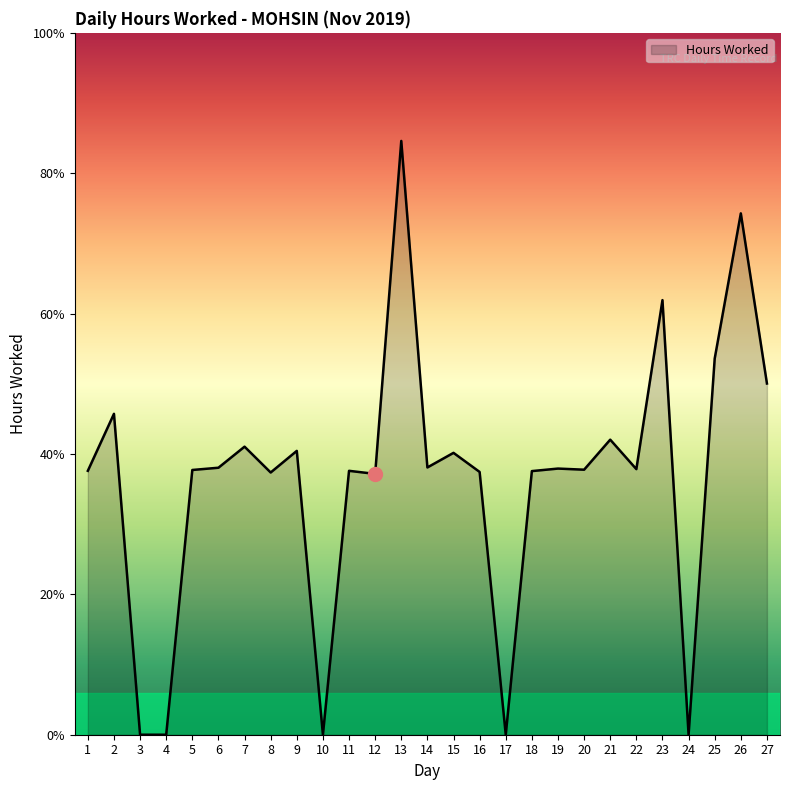

Reading left to right, transcribe all the data shown in this chart.

9.4	11.4	0.0	0.0	9.4	9.5	10.3	9.3	10.1	0.0	9.4	9.3	21.1	9.5	10.0	9.4	0.0	9.4	9.5	9.4	10.5	9.5	15.5	0.0	13.4	18.6	12.5